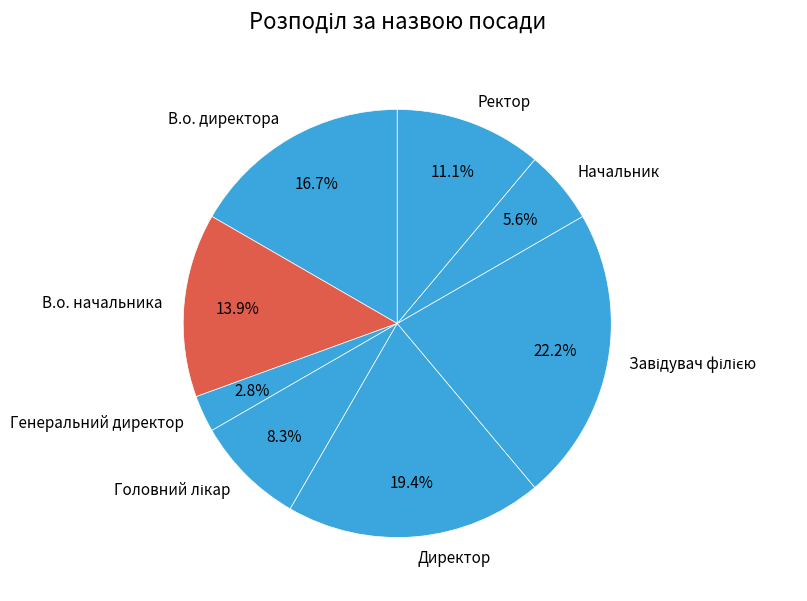

To the nearest percent, what is the average slice percentage?

12%